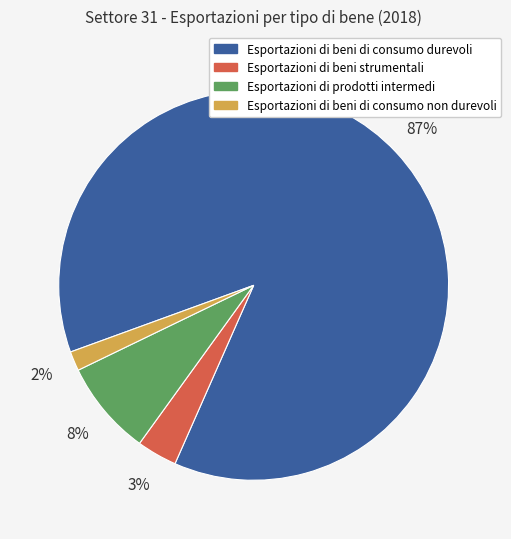

Rank the categories by value from lowest to highest.

Esportazioni di beni di consumo non durevoli, Esportazioni di beni strumentali, Esportazioni di prodotti intermedi, Esportazioni di beni di consumo durevoli